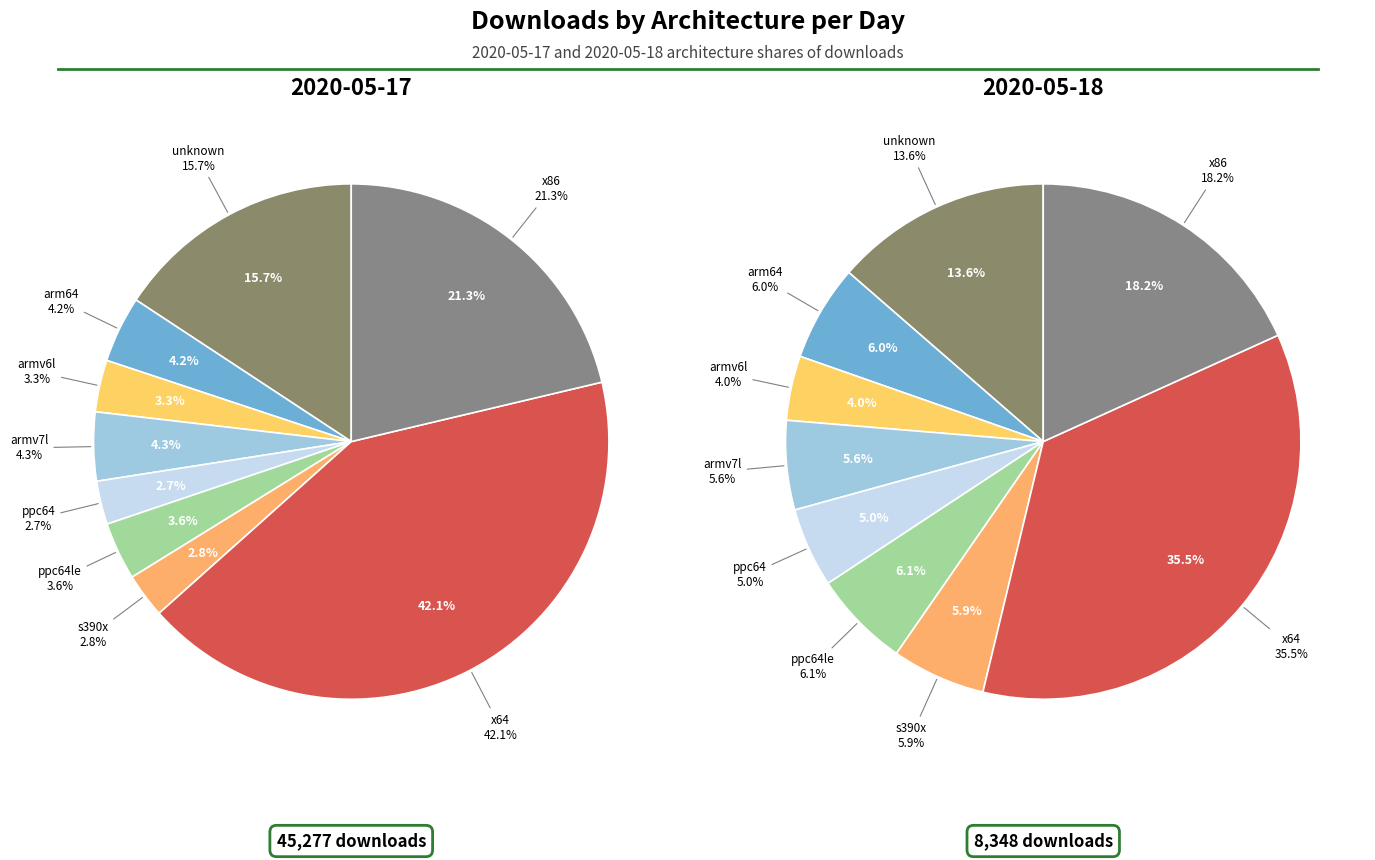

To the nearest percent, what is the difference between the largest and smallest slice percentages?

31%